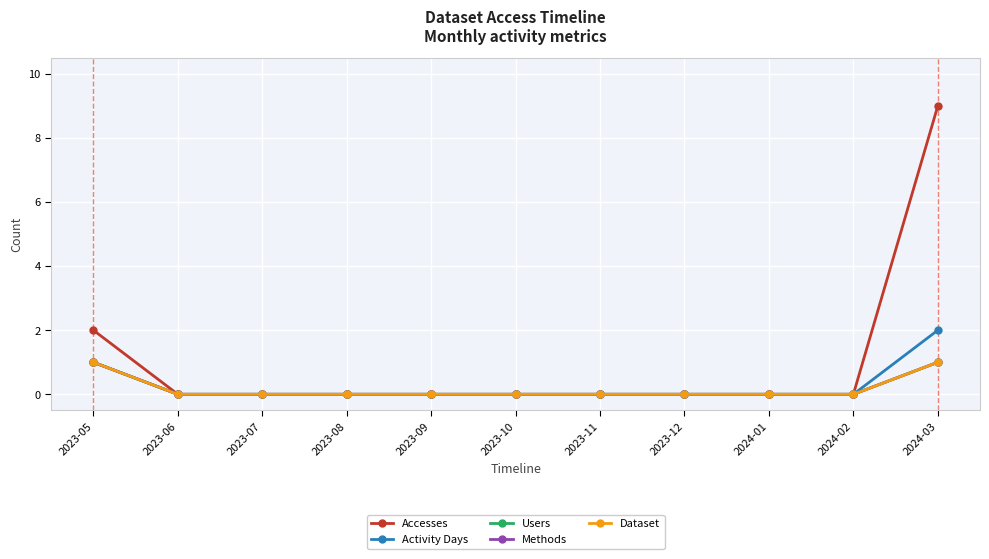

Does the chart have visible grid lines?

Yes